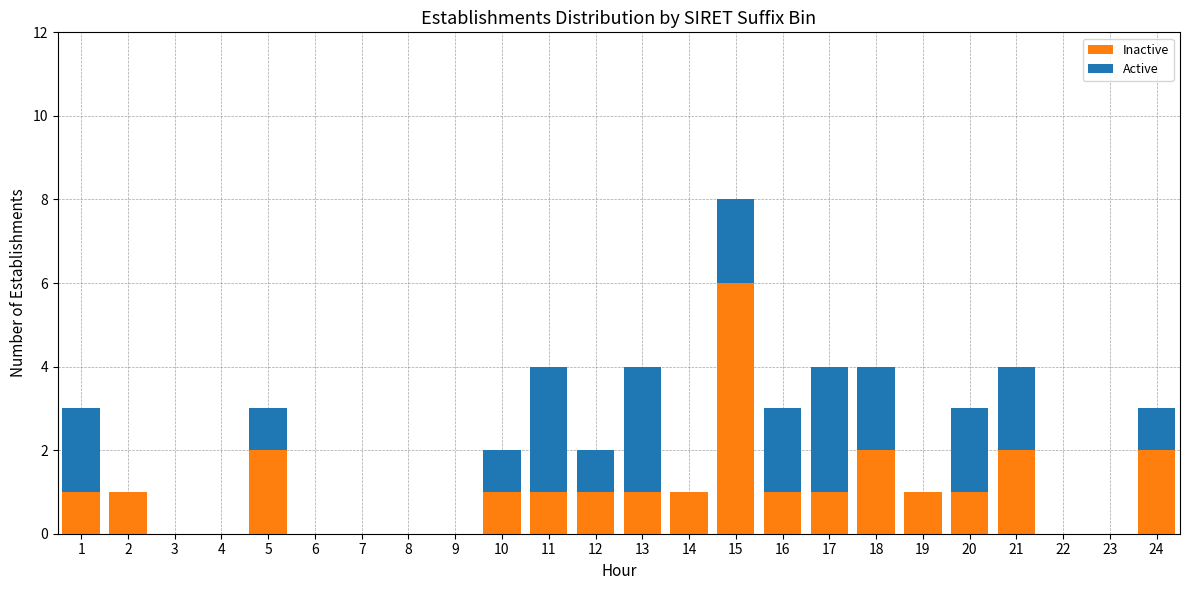

What is the highest value of the Inactive series?

6